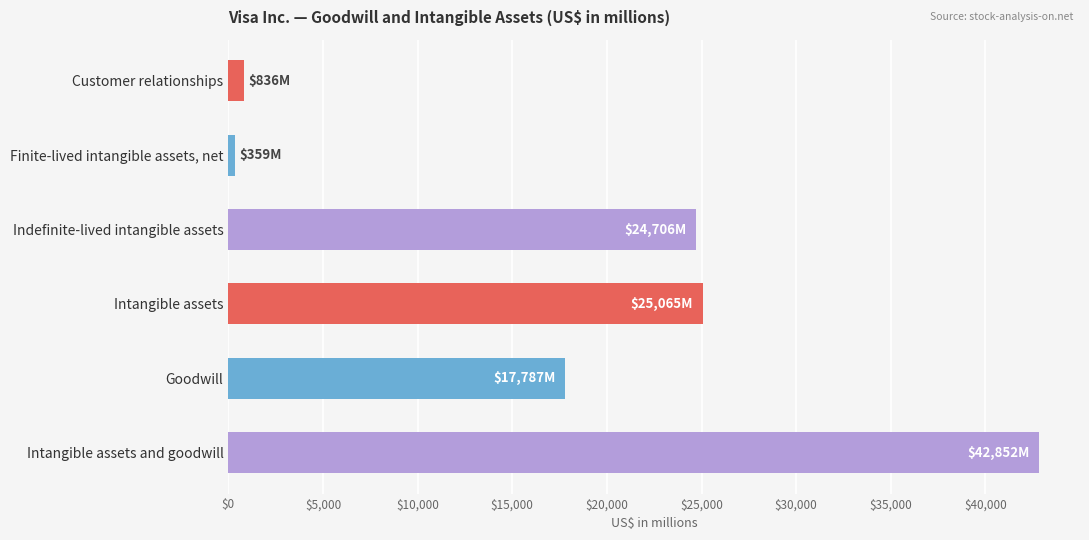

What is the label of the 3rd bar from the top?

Indefinite-lived intangible assets